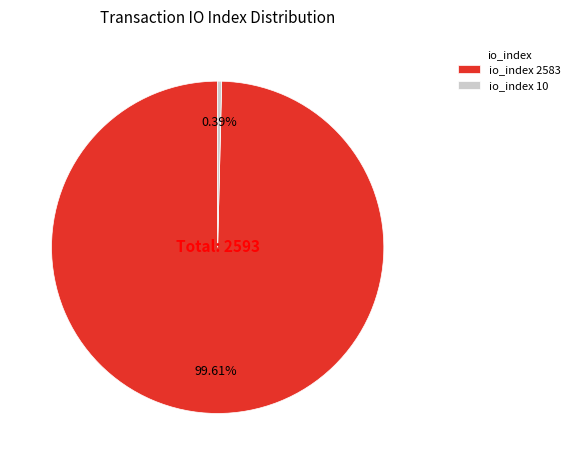

What is the largest slice in the pie chart?

io_index 2583